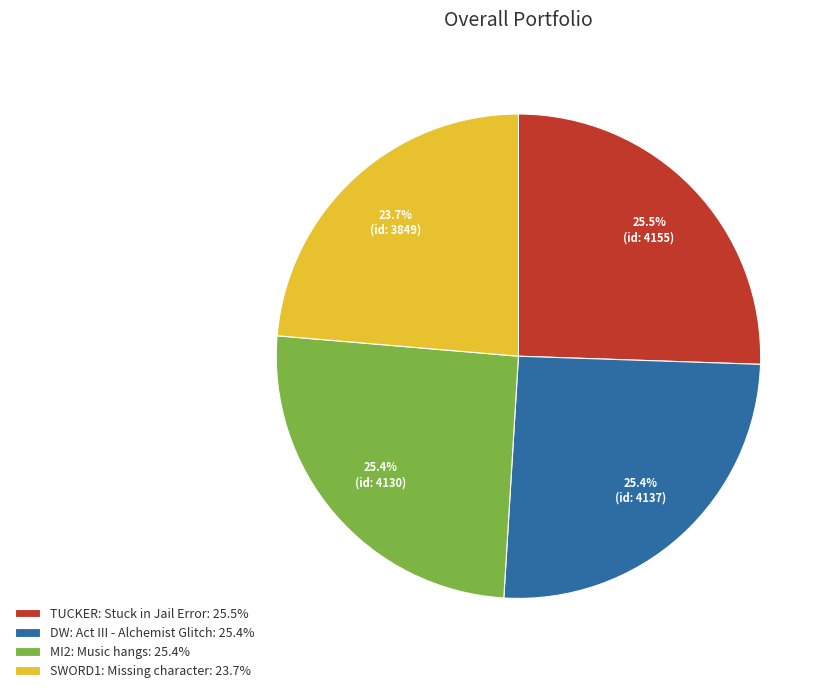

Does any single category account for the majority?

No